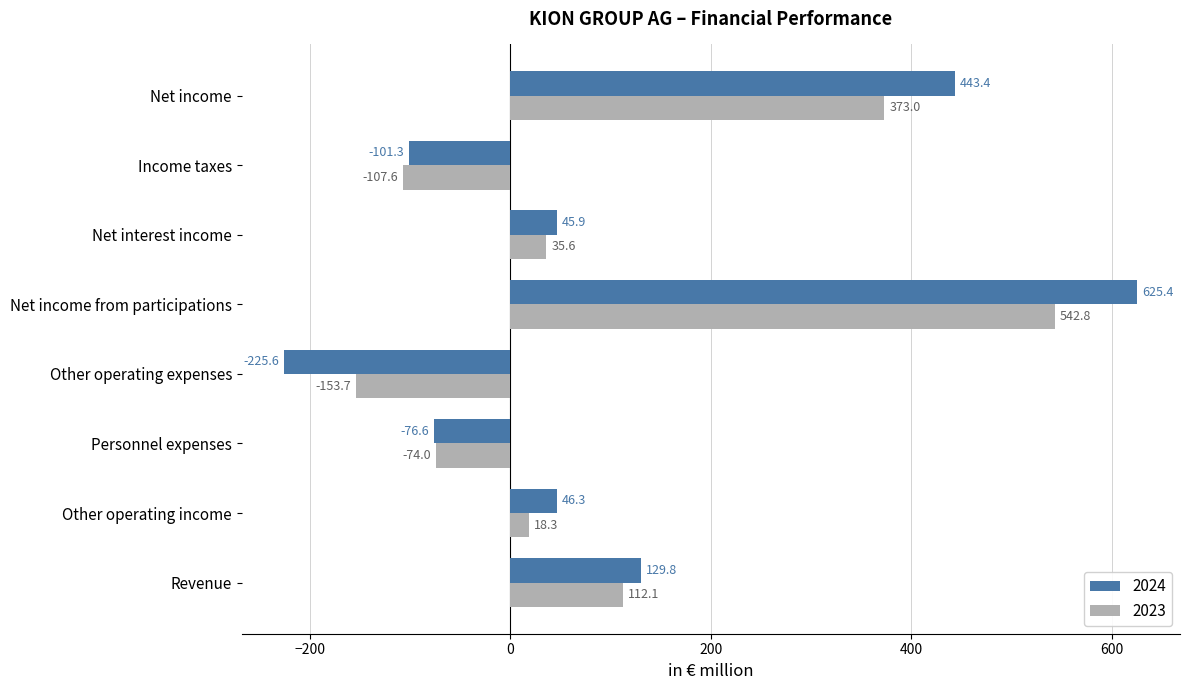

At which label does 2023 reach its minimum?

Other operating expenses